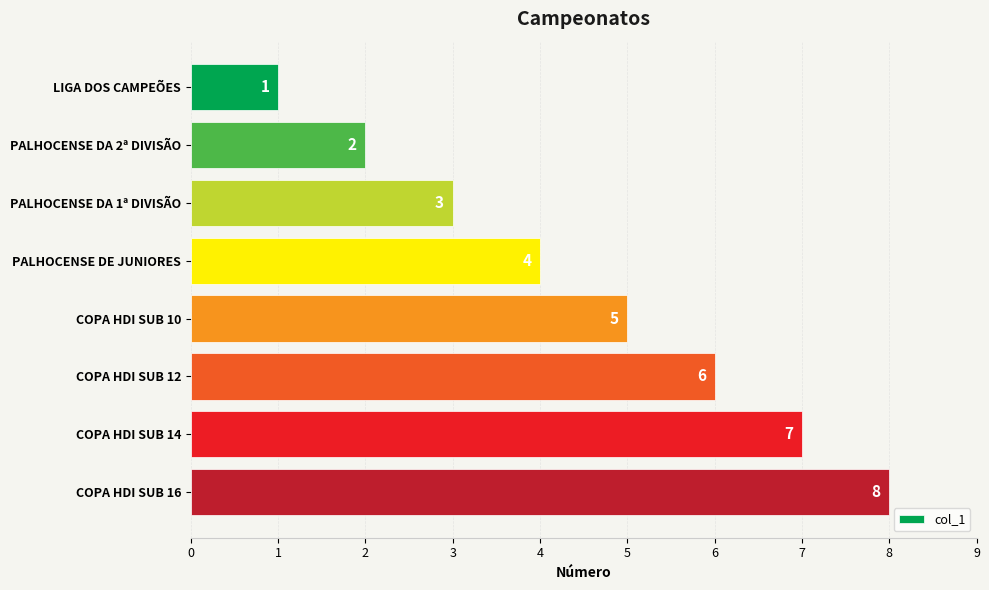

At which category does the chart reach its peak across all series?

COPA HDI SUB 16